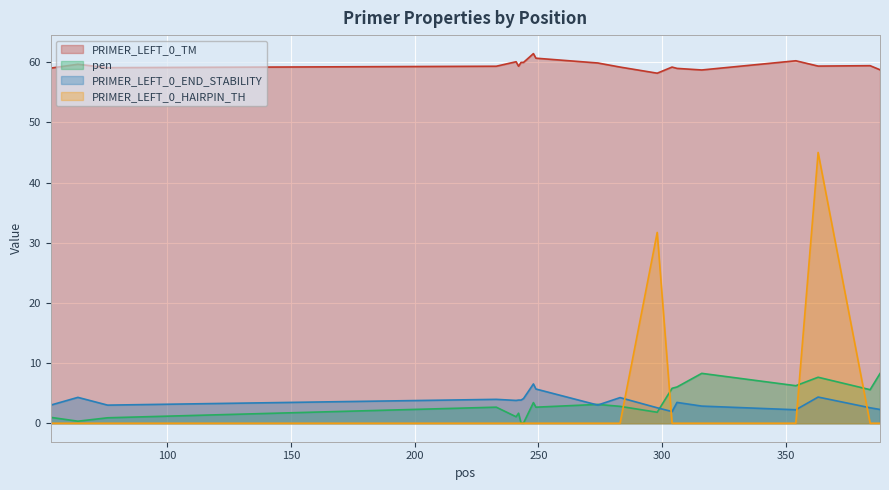

What is the sum of the pen values at 76 and 304?

6.7